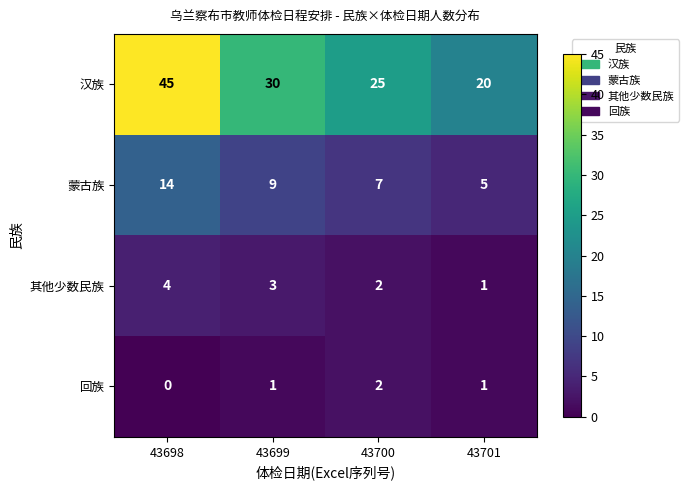

Which series changed the most between 43699 and 43701?

汉族